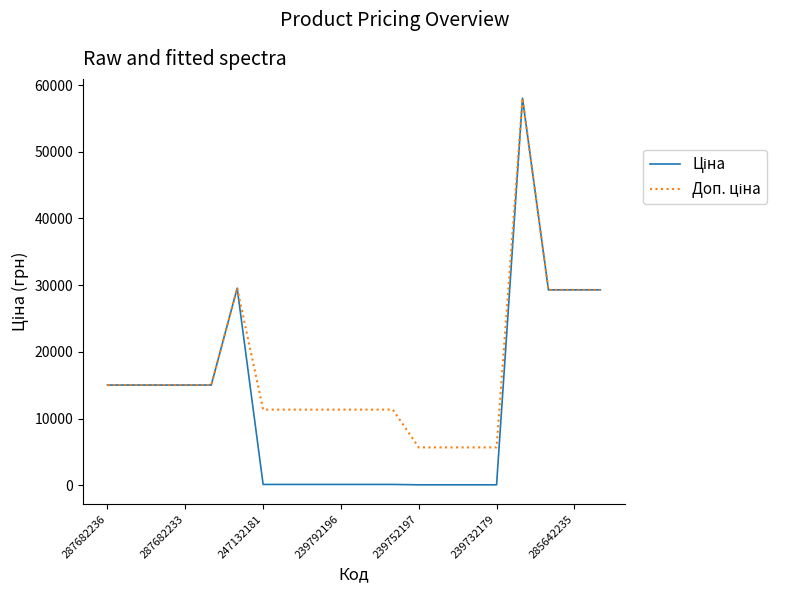

What is the greatest value displayed?

58037.0